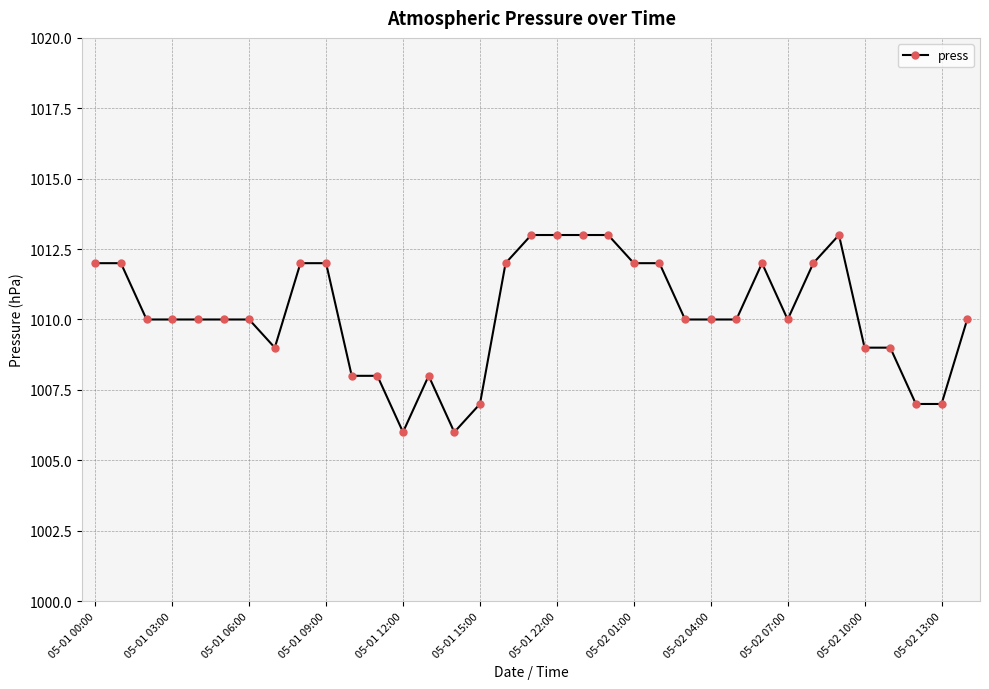

What is the value of the 16th point from the left?

1007